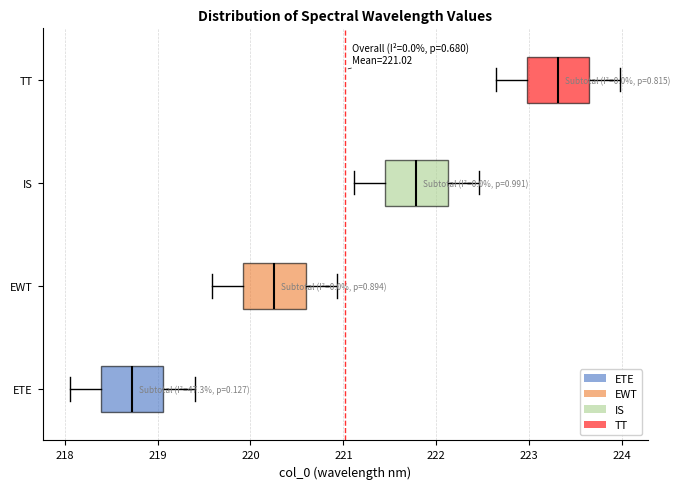

Which box has the furthest to the right median line?

TT